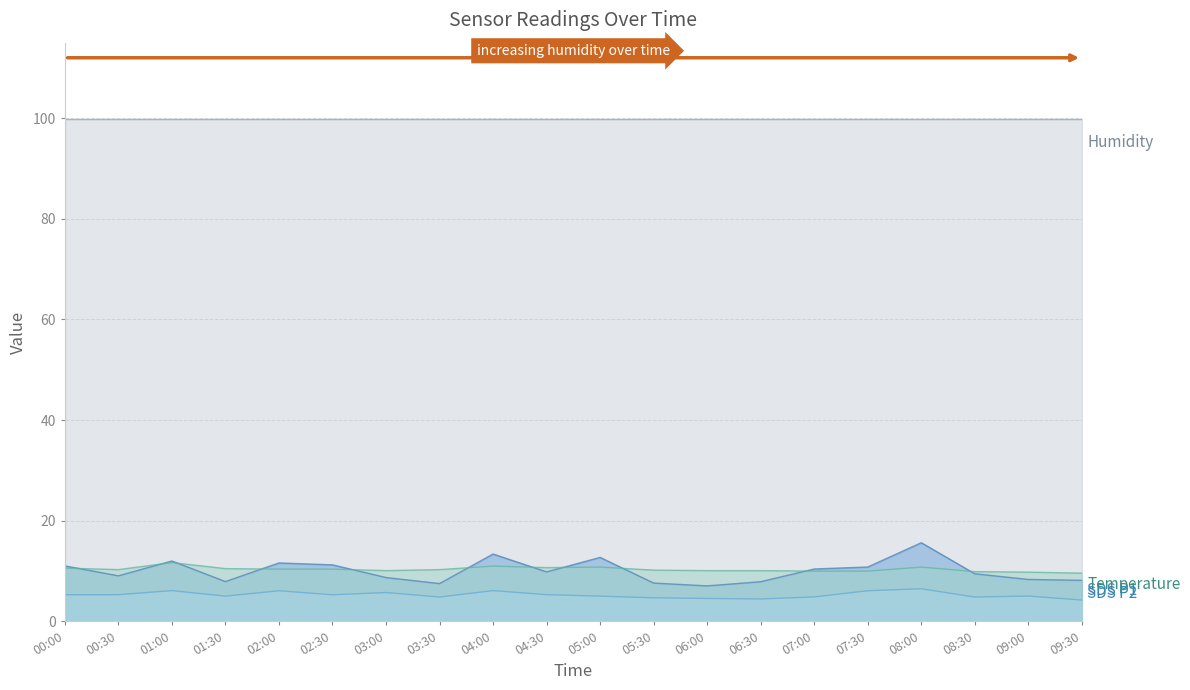

Which series changed the most between 02:00 and 08:00?

SDS_P1